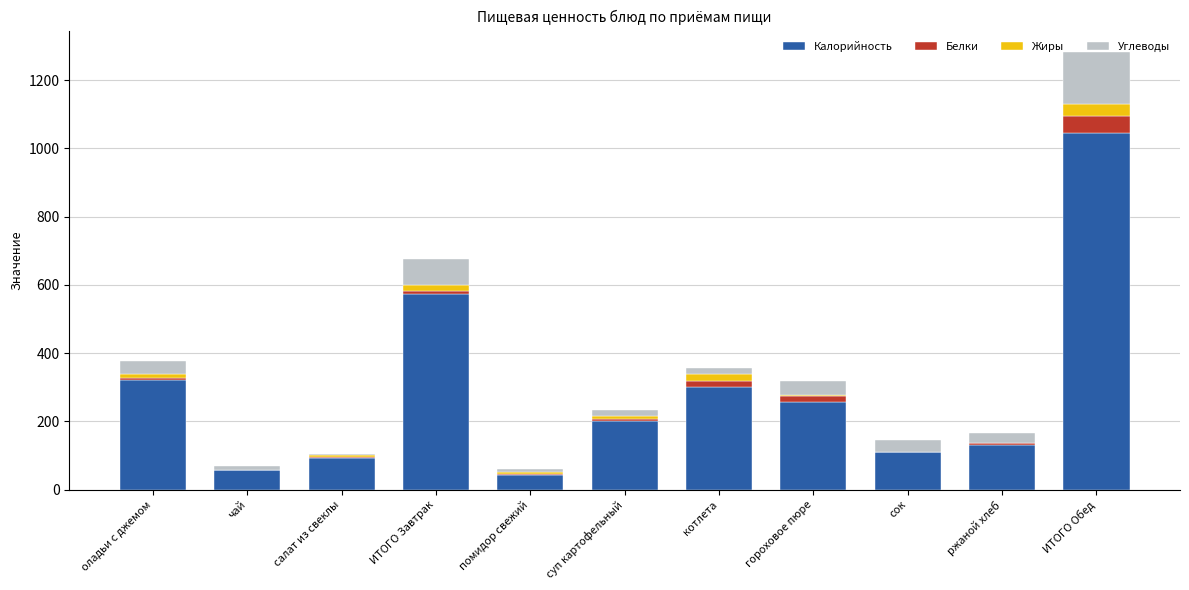

What is the sum of all Калорийность values?

3133